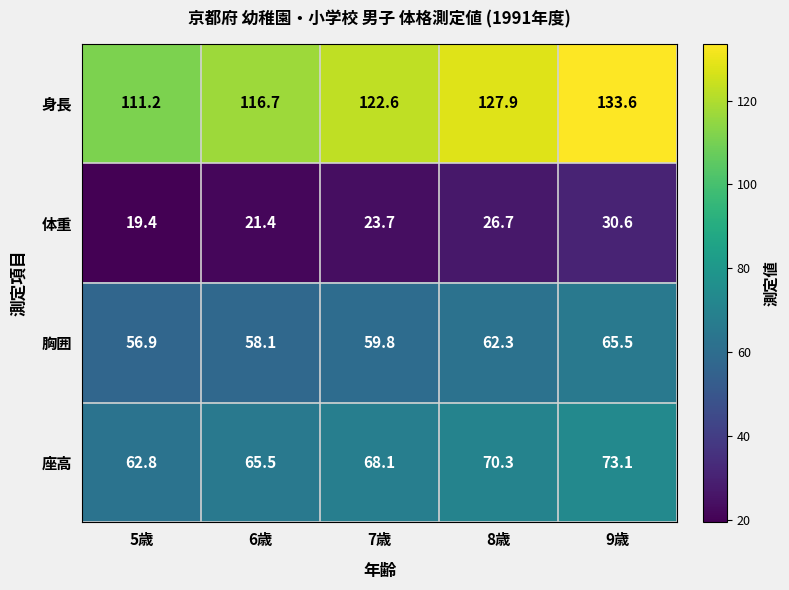

At 5歳, list the series in order from smallest to largest.

体重, 胸囲, 座高, 身長